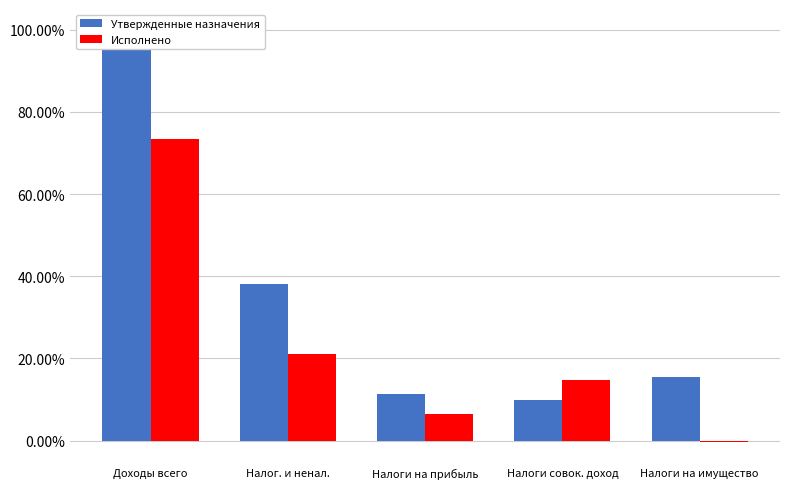

What is the label of the 5th bar from the left?

Налоги на имущество